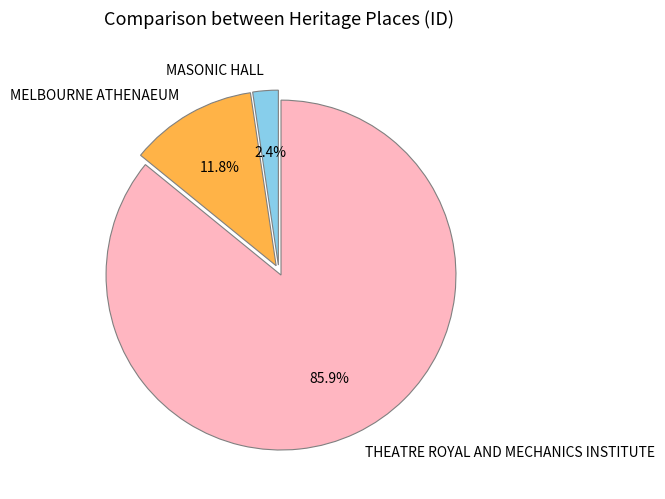

Is it true that THEATRE ROYAL AND MECHANICS INSTITUTE is 86% of the pie?

True